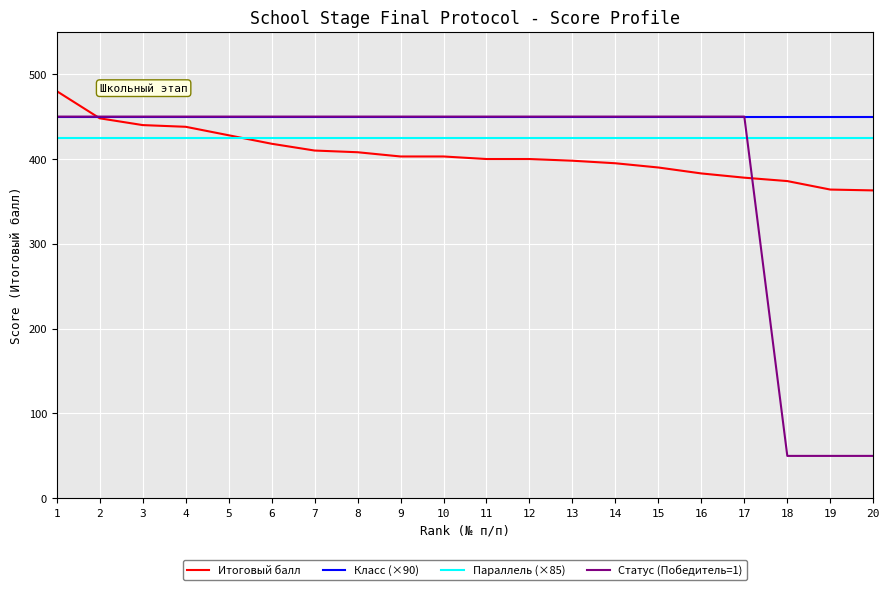

Is it true that Статус (Победитель=1) equals 450 at 12?

True